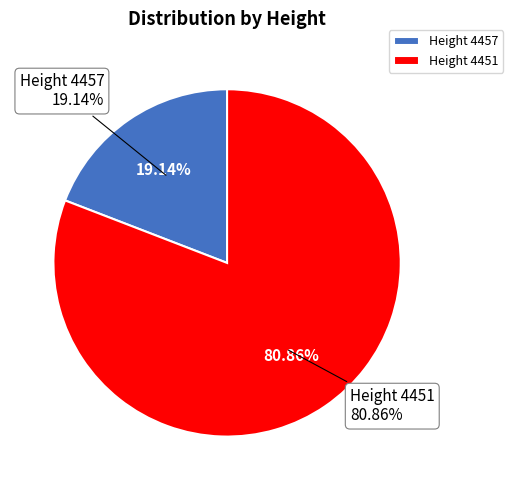

Which slice represents more than half of the pie?

4451